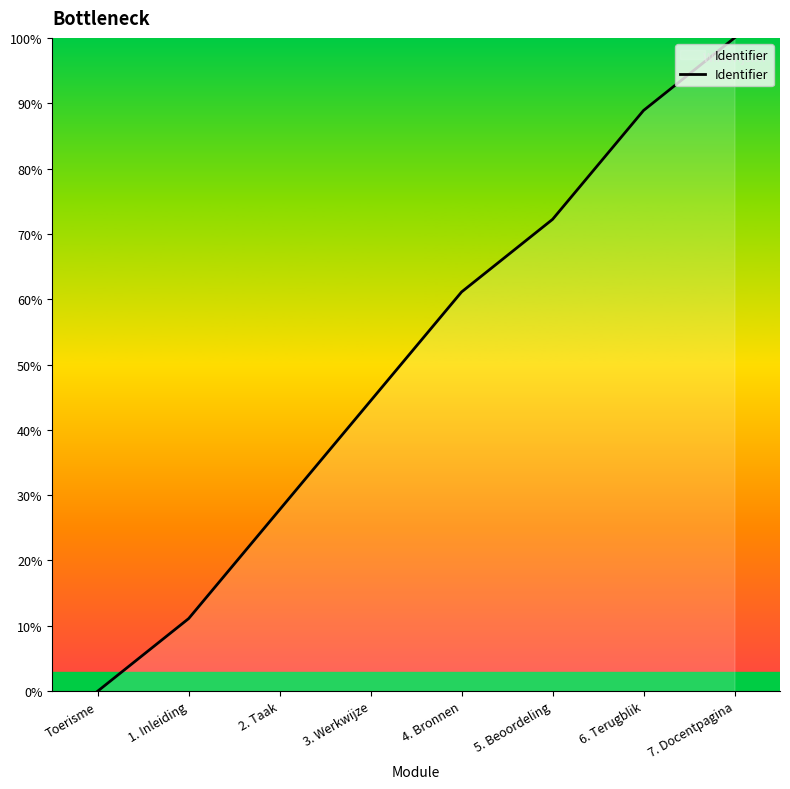

True or false: there are more than 2 points higher than both neighbors.

False